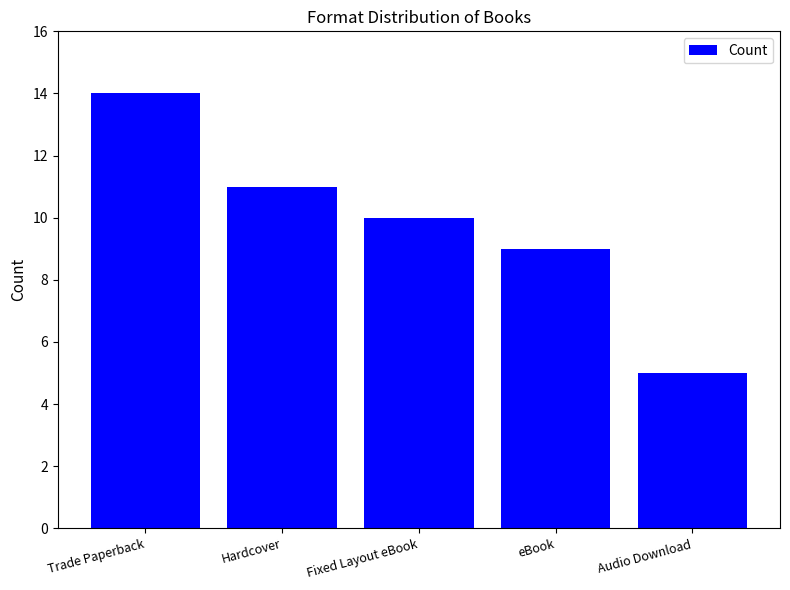

The chart shows a value of 10 at Fixed Layout eBook. True or false?

True